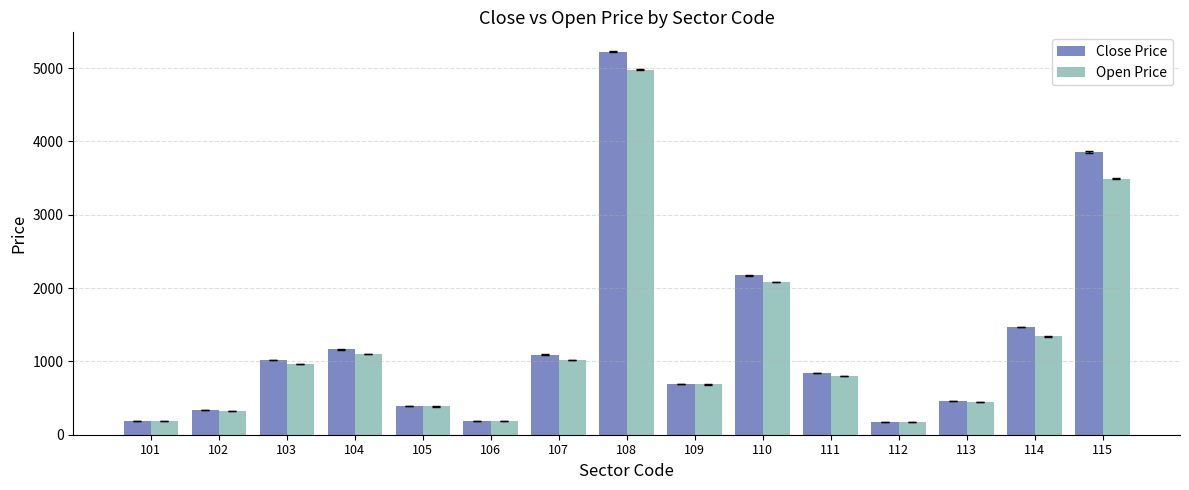

How many distinct data groups are displayed?

2